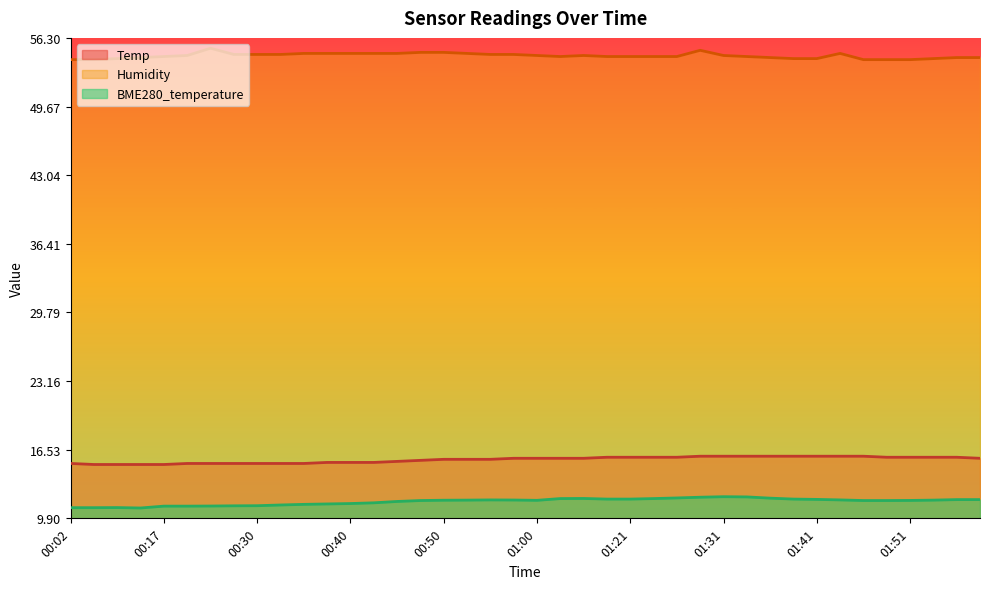

What is the label of the 28th point from the right?

00:40